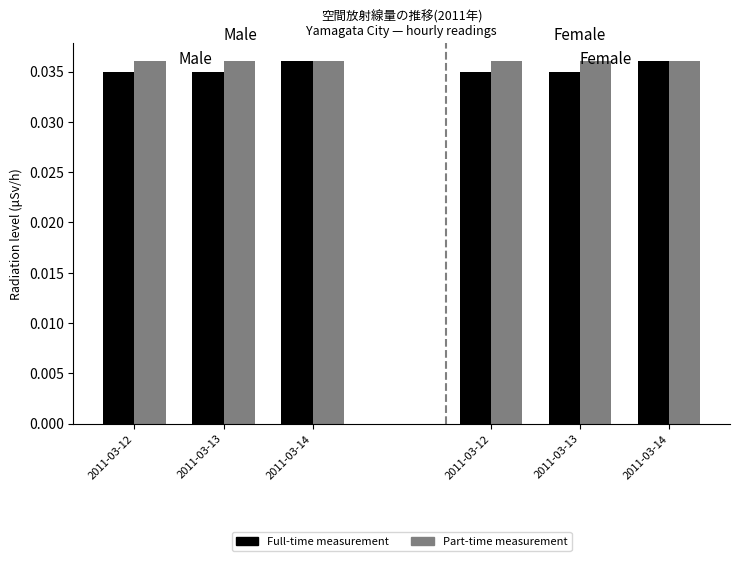

Where is Full-time measurement nearest to the value 0?

2011-03-12